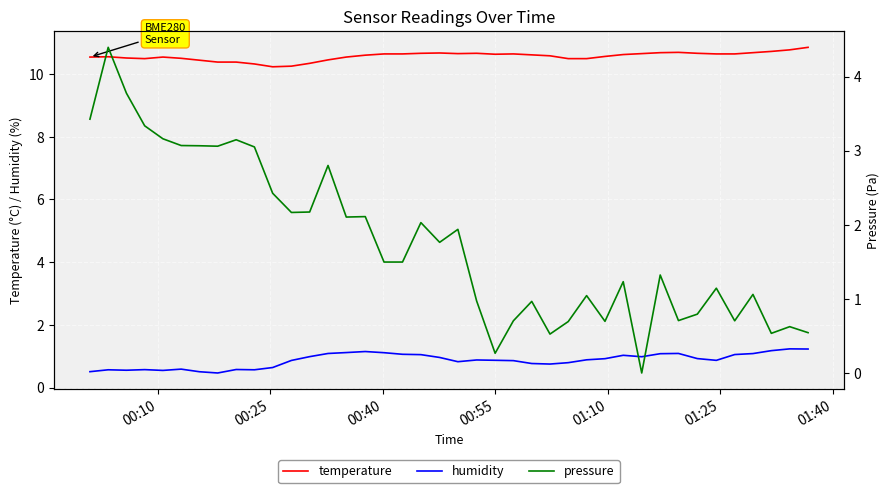

What is the difference between the maximum and minimum values in the temperature series?

0.6